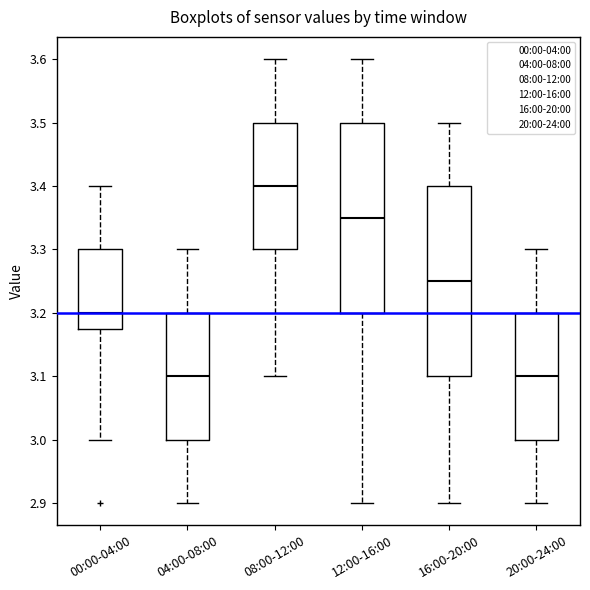

Reading left to right, read every box against the y-axis: the position of its median line, the range the box covers, and the ends of its whiskers. The values are not printed on the chart, so give them approximately, as read against the axis.

00:00-04:00: median 3.20, box 3.18 to 3.30, whiskers 3.00 to 3.40
04:00-08:00: median 3.10, box 3.00 to 3.20, whiskers 2.90 to 3.30
08:00-12:00: median 3.40, box 3.30 to 3.50, whiskers 3.10 to 3.60
12:00-16:00: median 3.35, box 3.20 to 3.50, whiskers 2.90 to 3.60
16:00-20:00: median 3.25, box 3.10 to 3.40, whiskers 2.90 to 3.50
20:00-24:00: median 3.10, box 3.00 to 3.20, whiskers 2.90 to 3.30